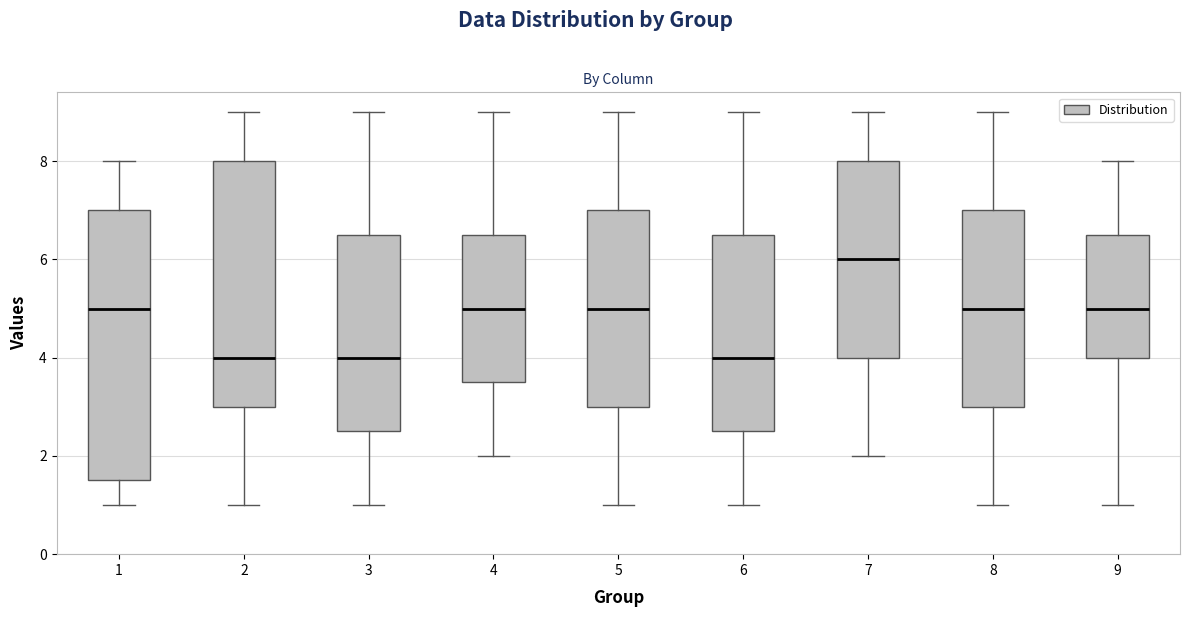

Reading left to right, read every box against the y-axis: the position of its median line, the range the box covers, and the ends of its whiskers. The values are not printed on the chart, so give them approximately, as read against the axis.

1: median 5.0, box 1.6 to 7.0, whiskers 1.0 to 8.0
2: median 4.0, box 3.0 to 8.0, whiskers 1.0 to 9.0
3: median 4.0, box 2.6 to 6.6, whiskers 1.0 to 9.0
4: median 5.0, box 3.6 to 6.6, whiskers 2.0 to 9.0
5: median 5.0, box 3.0 to 7.0, whiskers 1.0 to 9.0
6: median 4.0, box 2.6 to 6.6, whiskers 1.0 to 9.0
7: median 6.0, box 4.0 to 8.0, whiskers 2.0 to 9.0
8: median 5.0, box 3.0 to 7.0, whiskers 1.0 to 9.0
9: median 5.0, box 4.0 to 6.6, whiskers 1.0 to 8.0